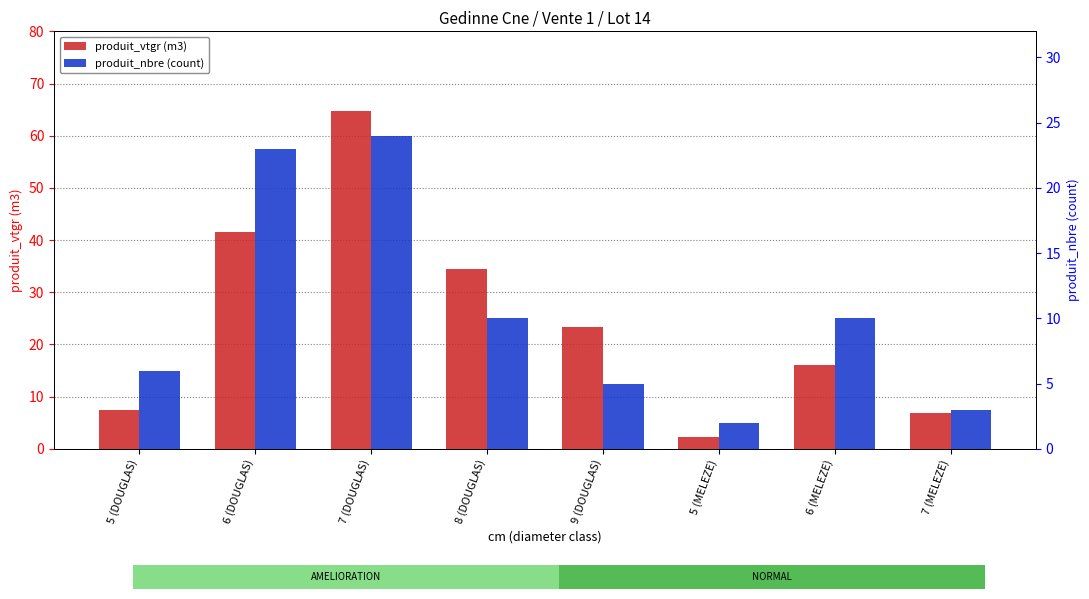

List the series in order of their overall mean, lowest first.

produit_nbre (count), produit_vtgr (m3)